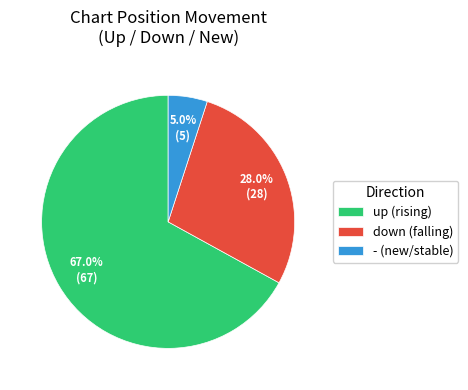

What percentage is NOT represented by -?

95.0%